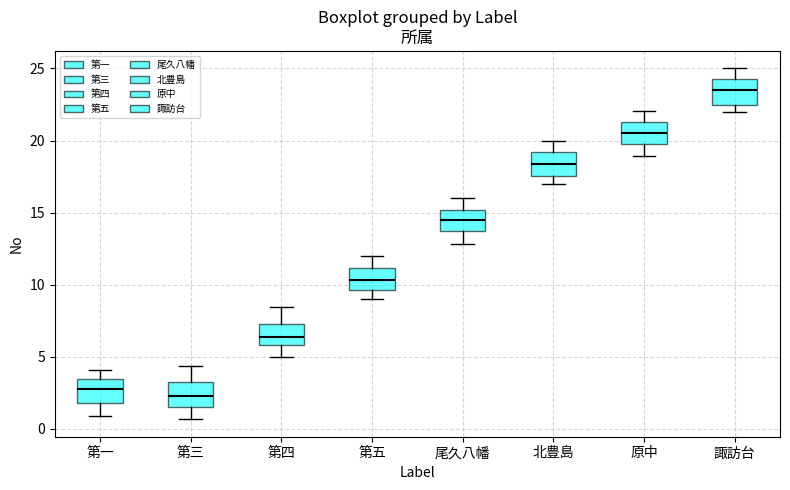

Which box has the highest median line?

諏訪台